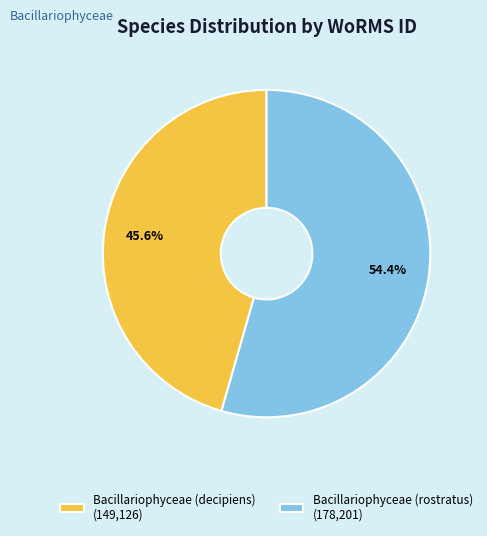

Is the sum of Bacillariophyceae (decipiens) and Bacillariophyceae (rostratus) greater than half?

Yes